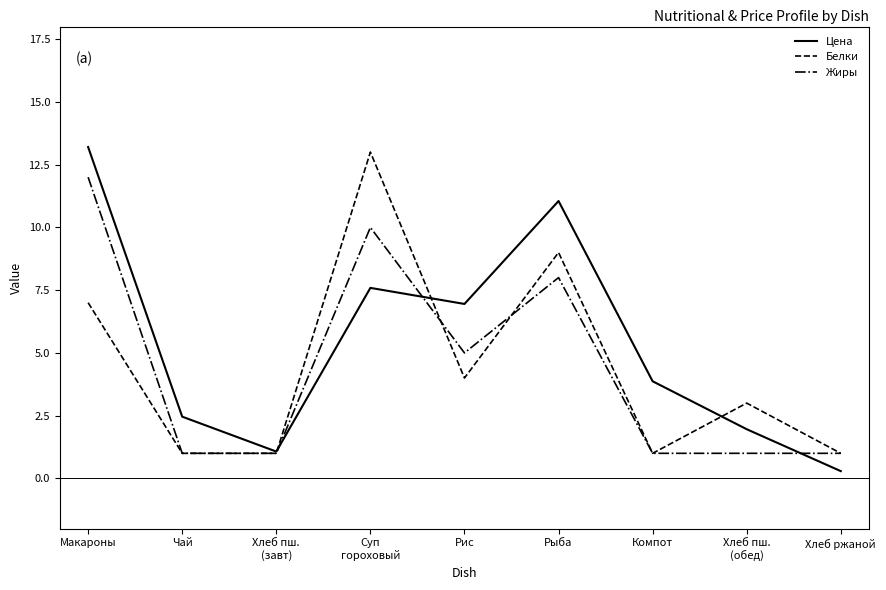

What is the maximum value shown in the chart?

13.2